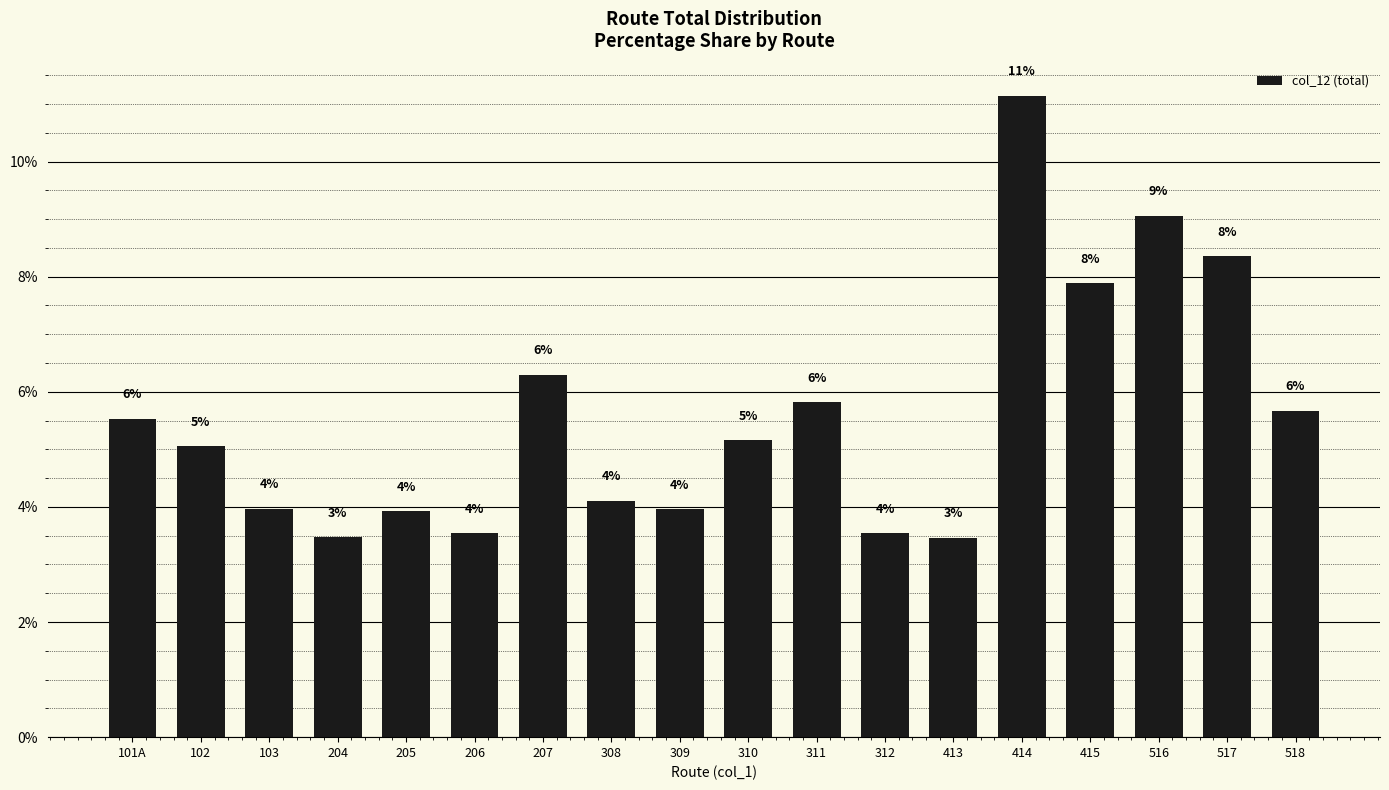

What is the smallest value displayed?

3.5